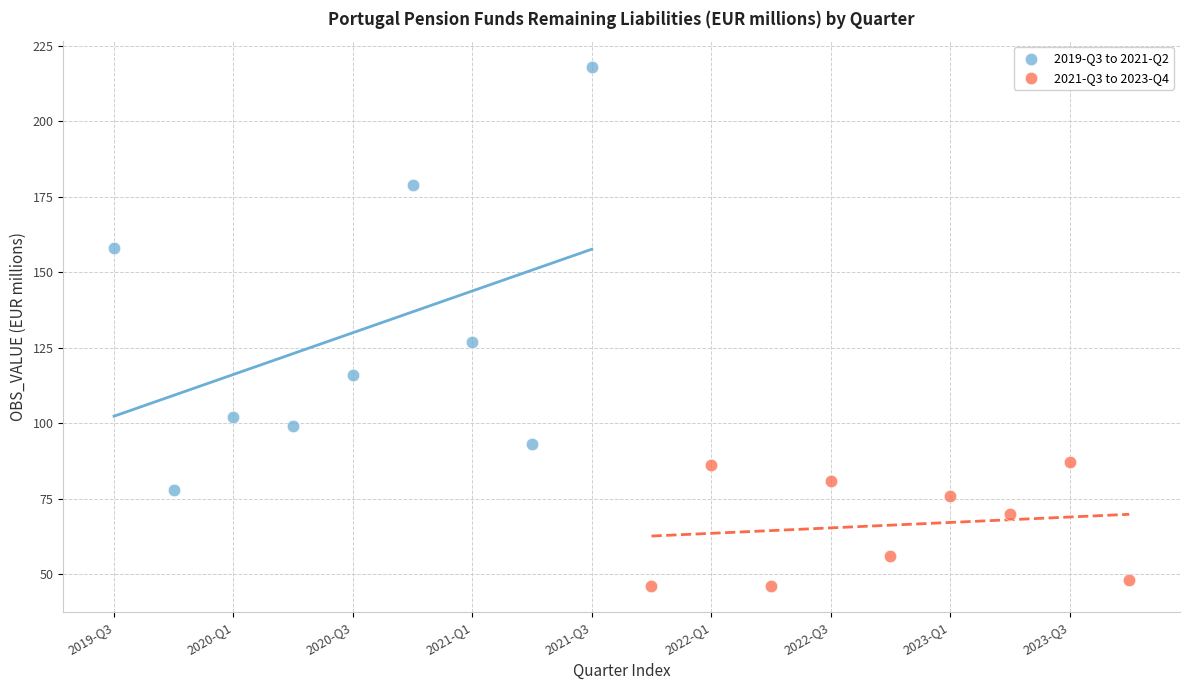

What are all the series names shown in the legend?

2019-Q3 to 2021-Q2, 2021-Q3 to 2023-Q4